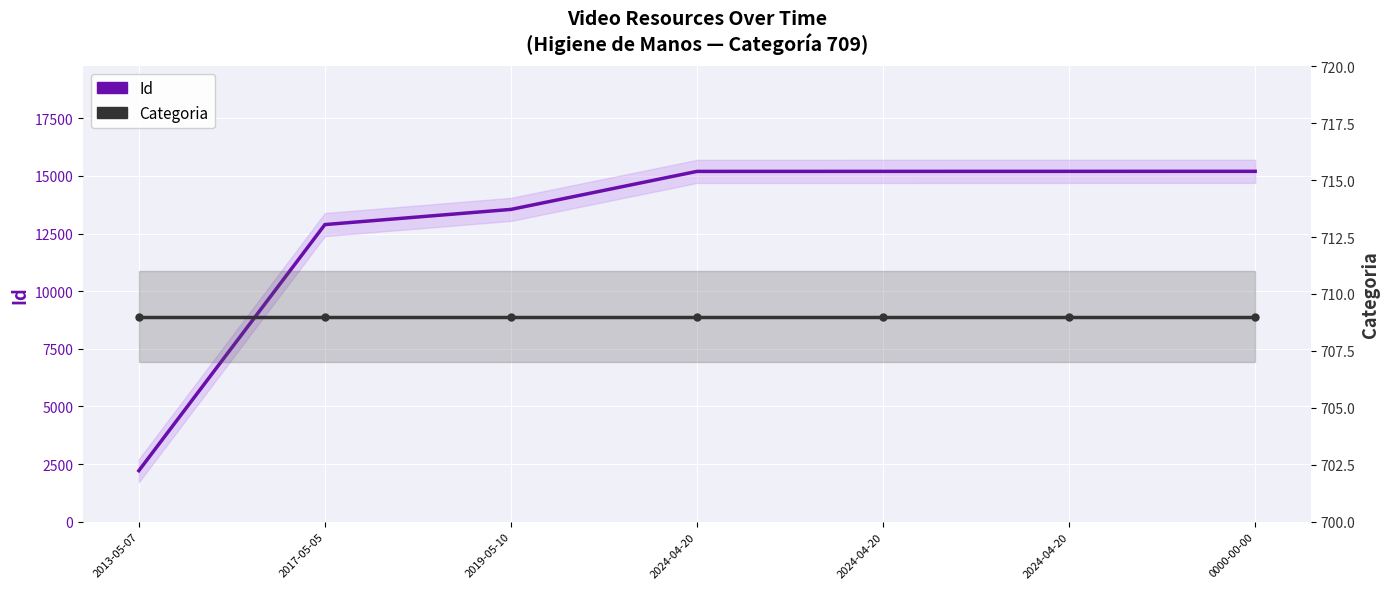

At how many categories does at least one series exceed 4445?

6